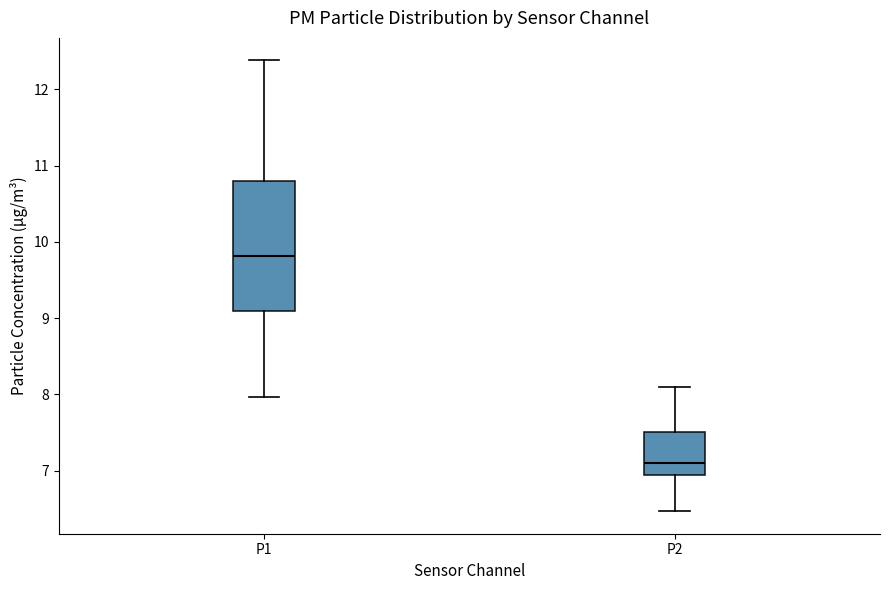

Which box is the tallest, from its lower edge to its upper edge?

P1